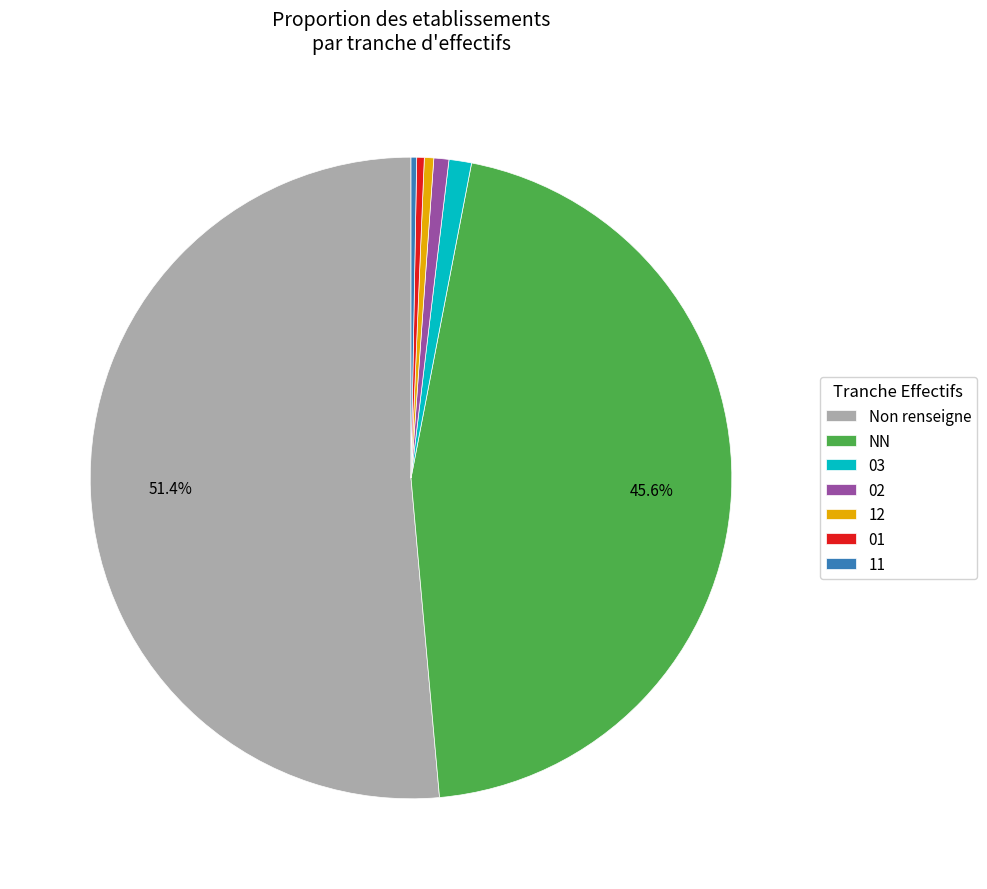

Combined, do 11 and 01 account for over 50%?

No